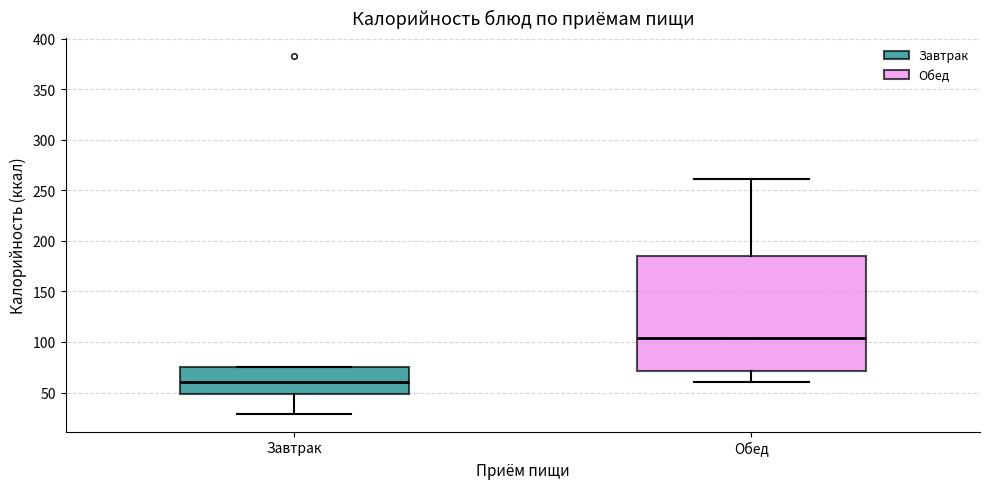

Reading left to right, read every box against the y-axis: the position of its median line, the range the box covers, and the ends of its whiskers. The values are not printed on the chart, so give them approximately, as read against the axis.

Завтрак: median 60, box 50 to 75, whiskers 30 to 75
Обед: median 105, box 70 to 185, whiskers 60 to 260